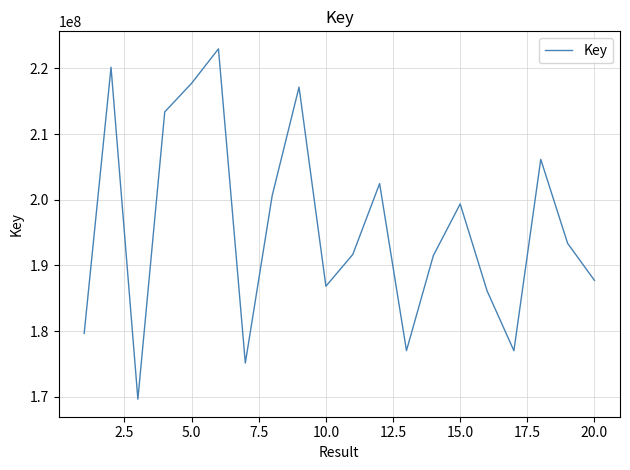

Count the number of data series in this chart.

1